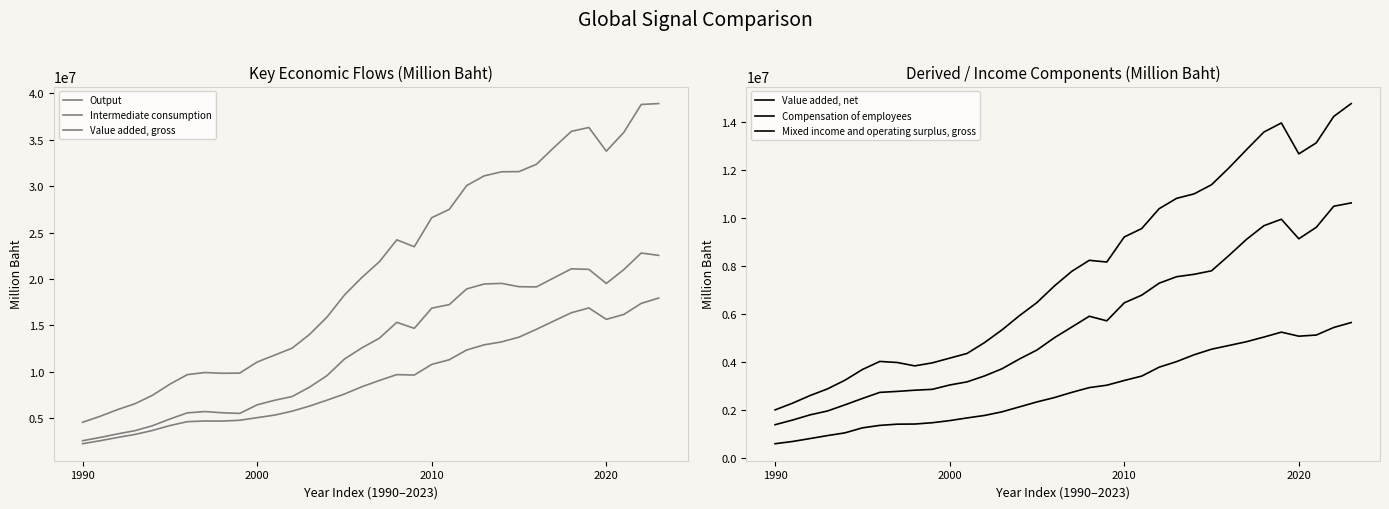

True or false: Output and Intermediate consumption intersect in this chart.

False